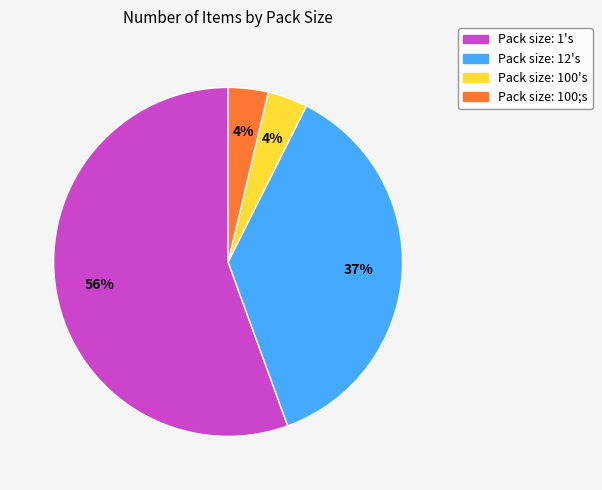

Does any single category account for the majority?

Yes